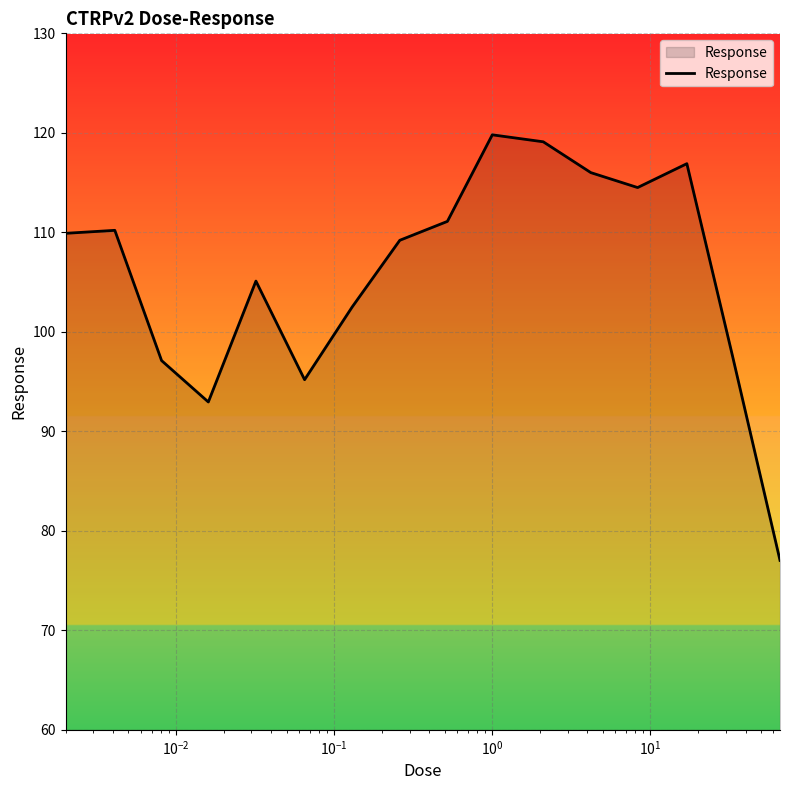

What is the minimum value shown in the chart?

77.0